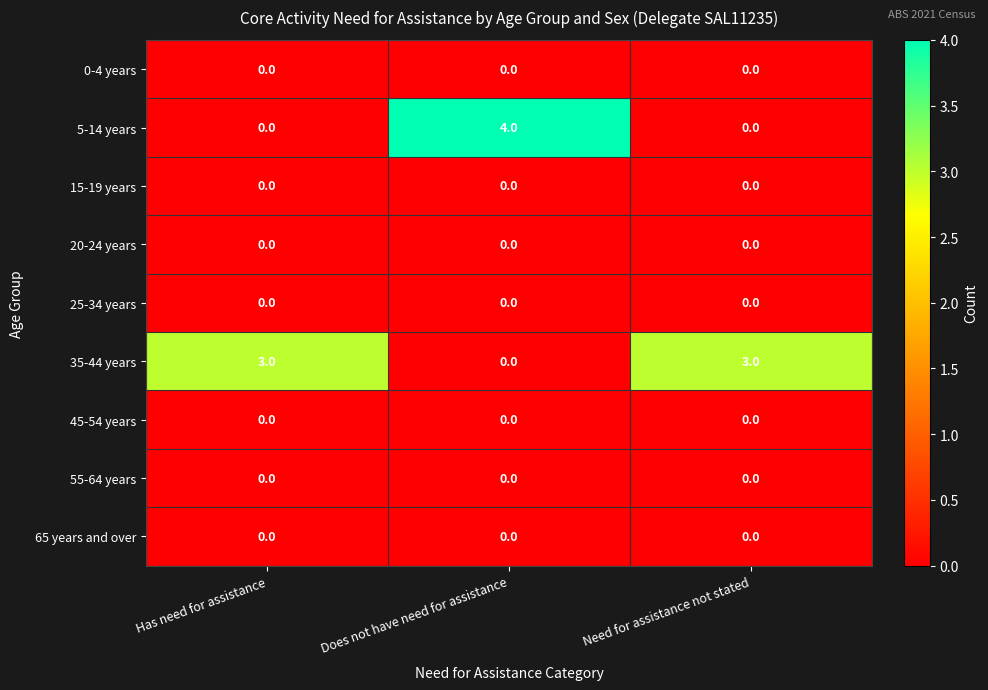

Which label corresponds to the largest value in the chart?

Does not have need for assistance